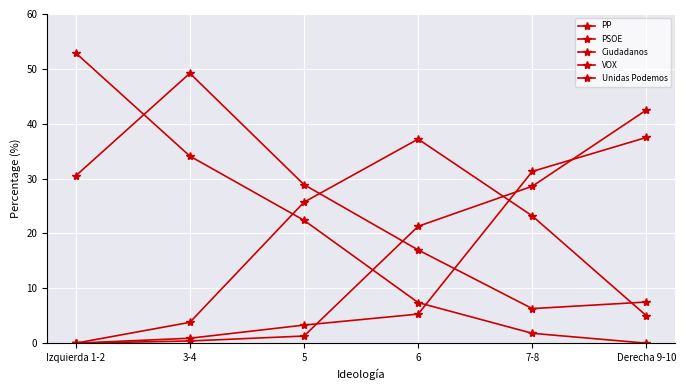

At 6, list the series in order from smallest to largest.

VOX, Unidas Podemos, PSOE, PP, Ciudadanos